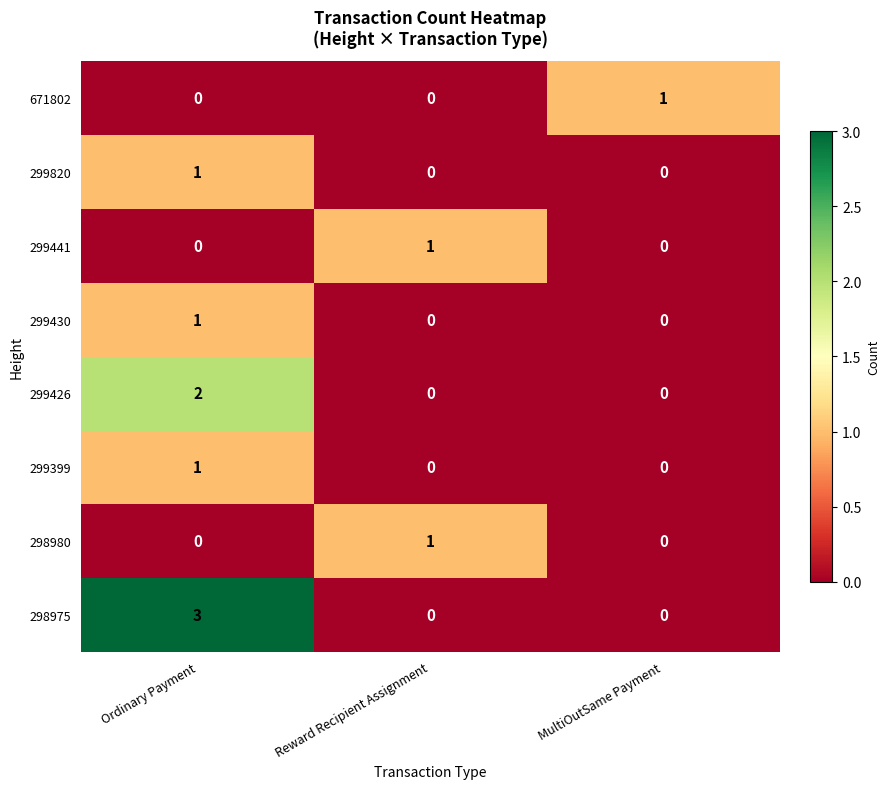

Reading left to right, transcribe all the data shown in this chart.

671802: 0	0	1
299820: 1	0	0
299441: 0	1	0
299430: 1	0	0
299426: 2	0	0
299399: 1	0	0
298980: 0	1	0
298975: 3	0	0